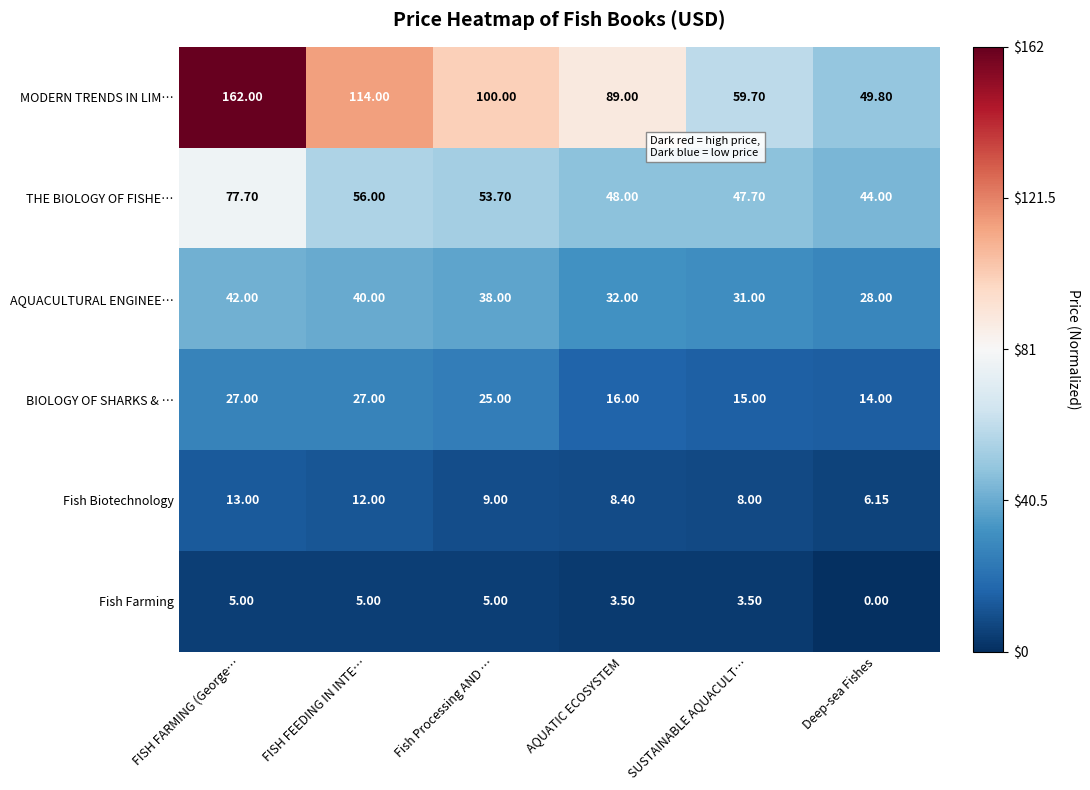

At which category does the chart reach its minimum across all series?

Deep-sea Fishes